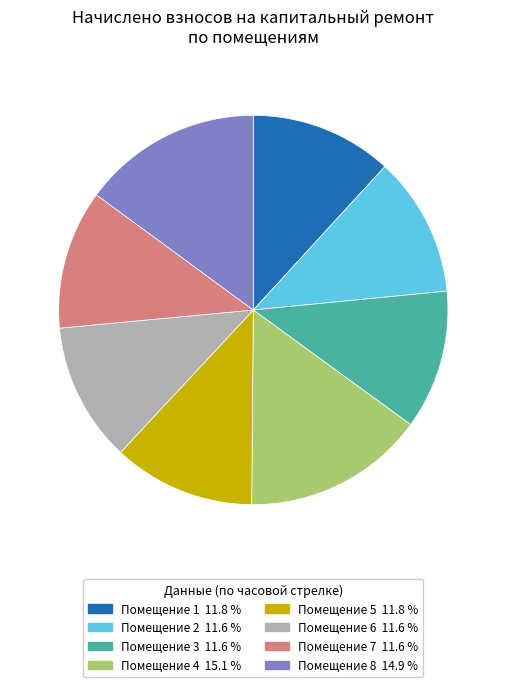

Combined, do Помещение 5 11.8 % and Помещение 1 11.8 % account for over 50%?

No